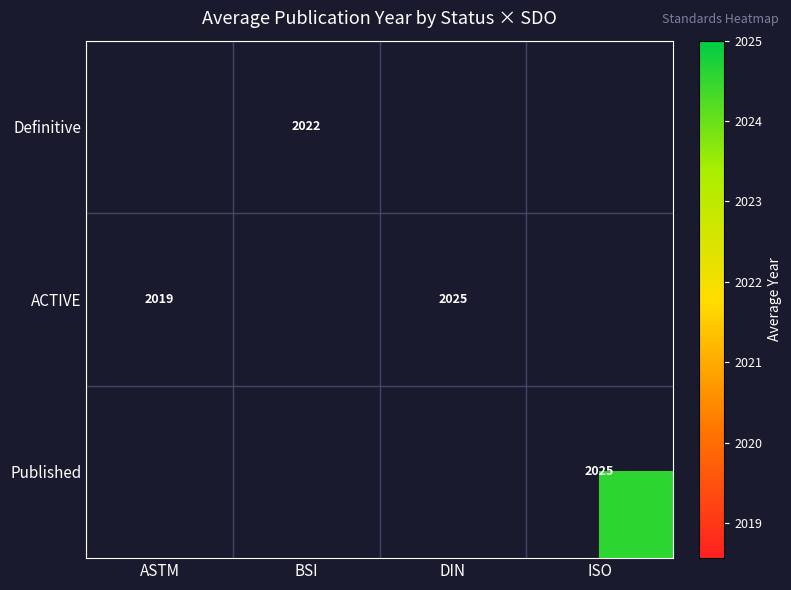

How many distinct data groups are displayed?

3